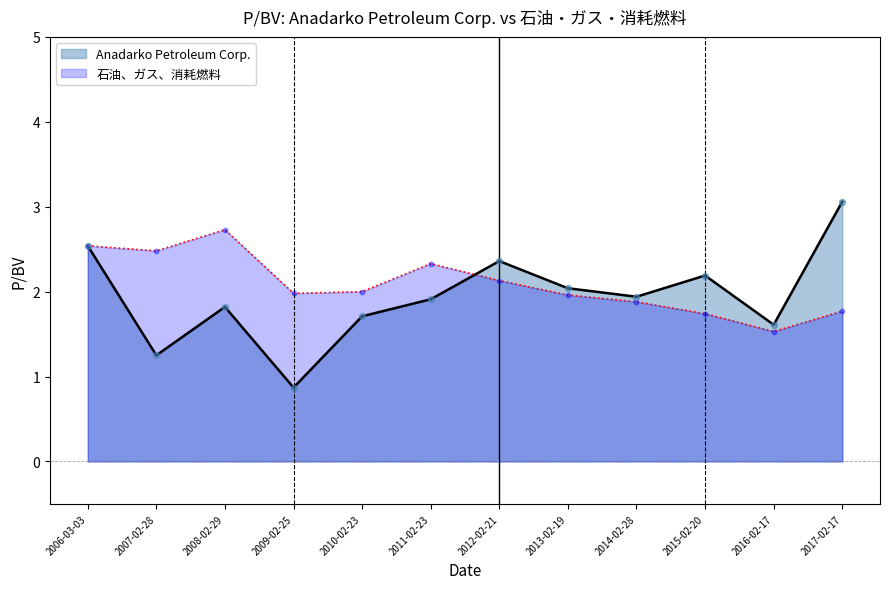

Which series has the largest total across all categories?

石油、ガス、消耗燃料